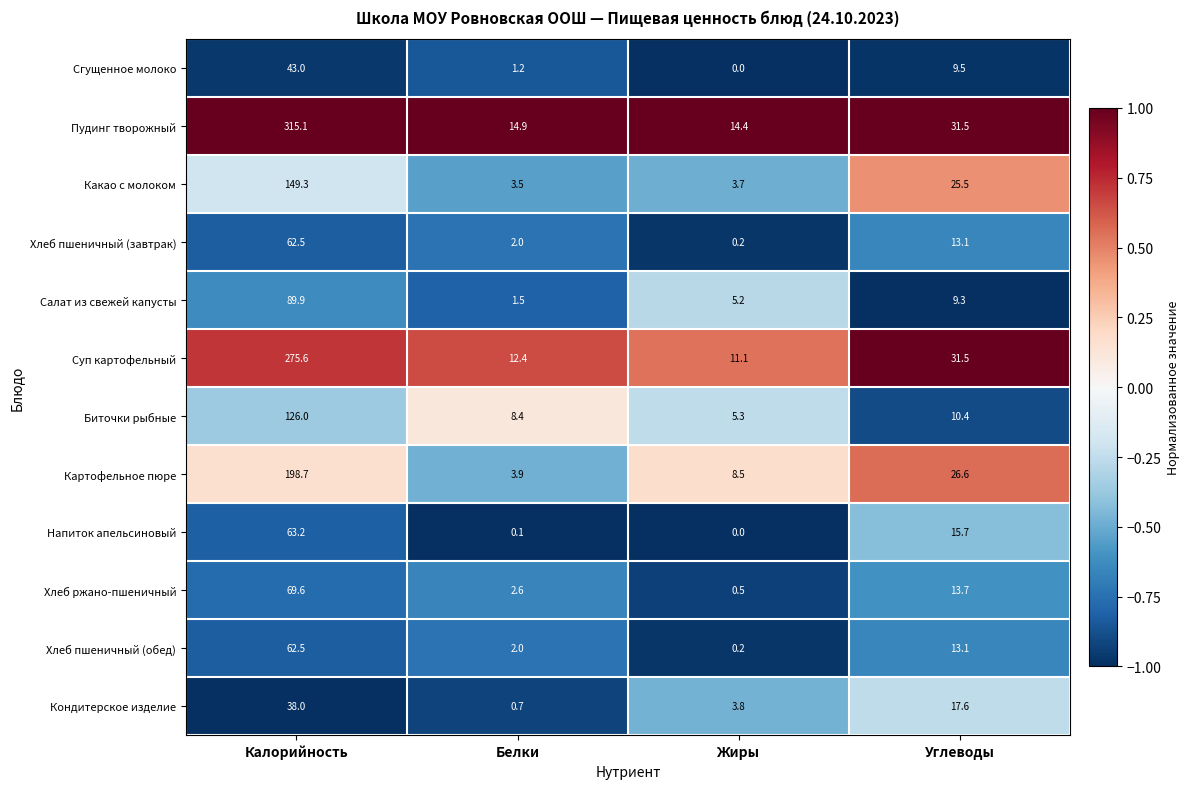

What is the spread (max minus min) of values at Жиры?

14.4